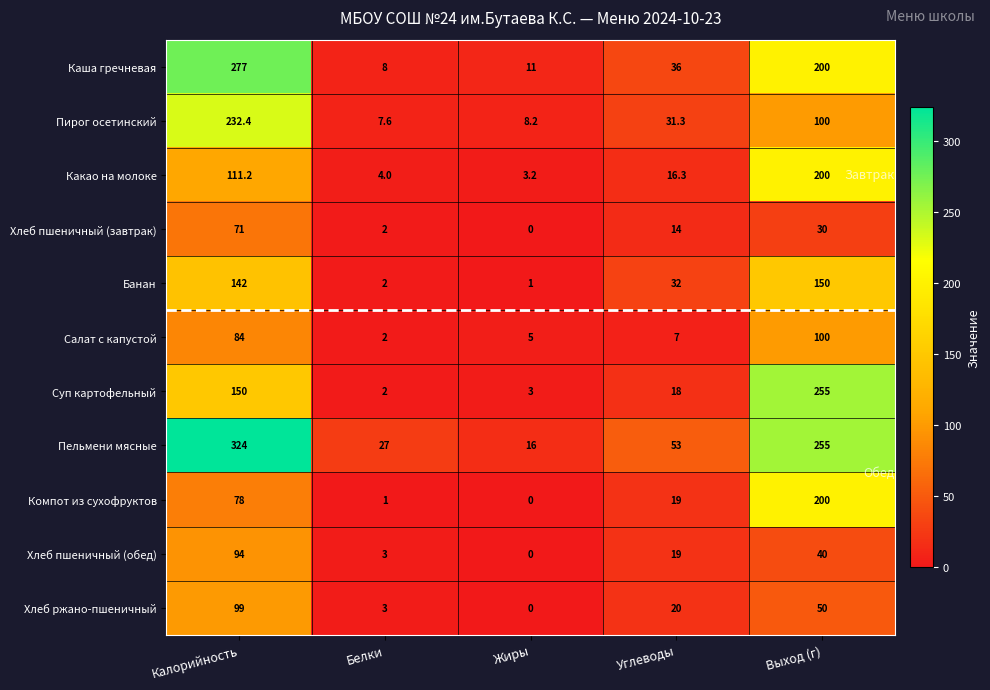

At which label does Компот из сухофруктов first exceed 19?

Калорийность